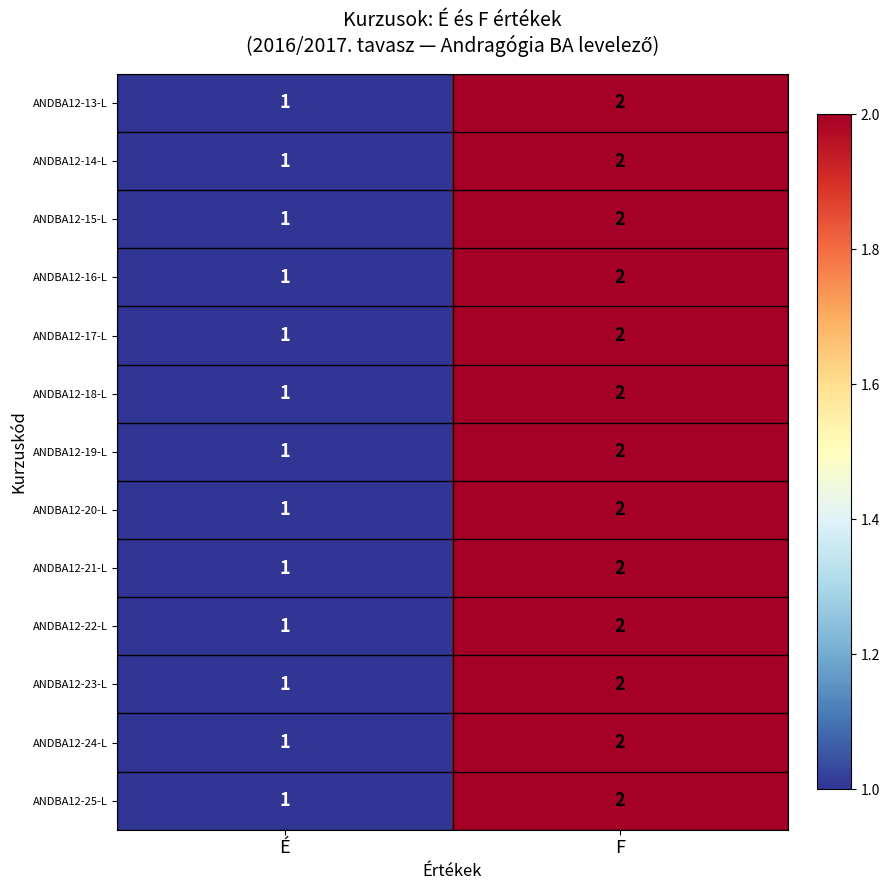

What is the total value across all series at É?

13